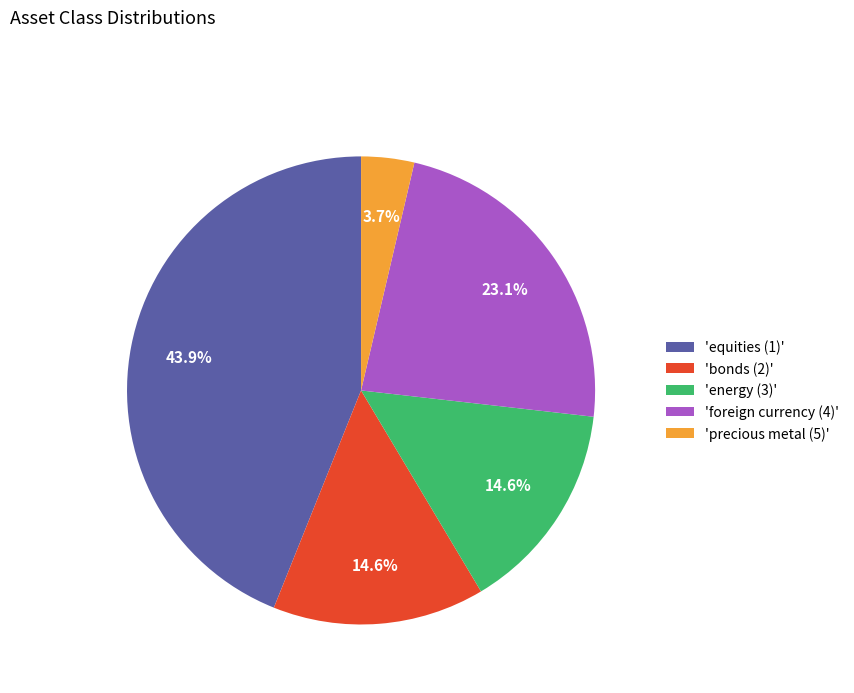

Is there any slice that represents more than half of the pie?

No